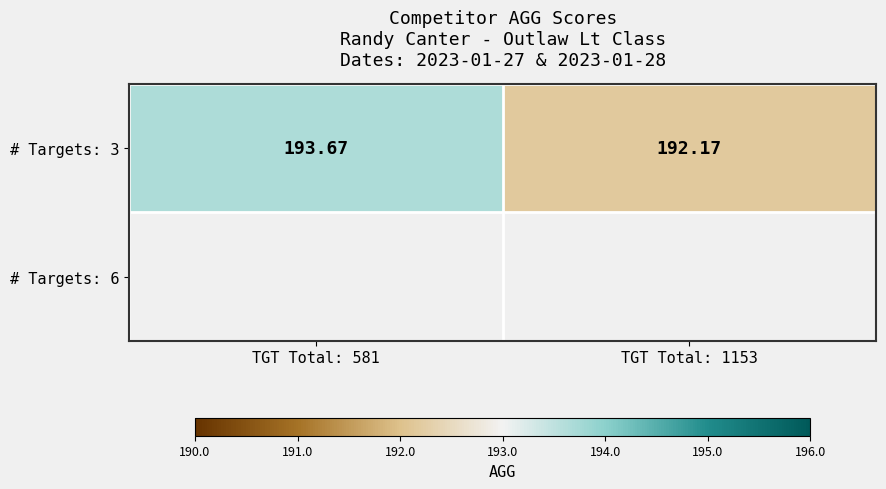

Count the values in the range 192 to 193.

1